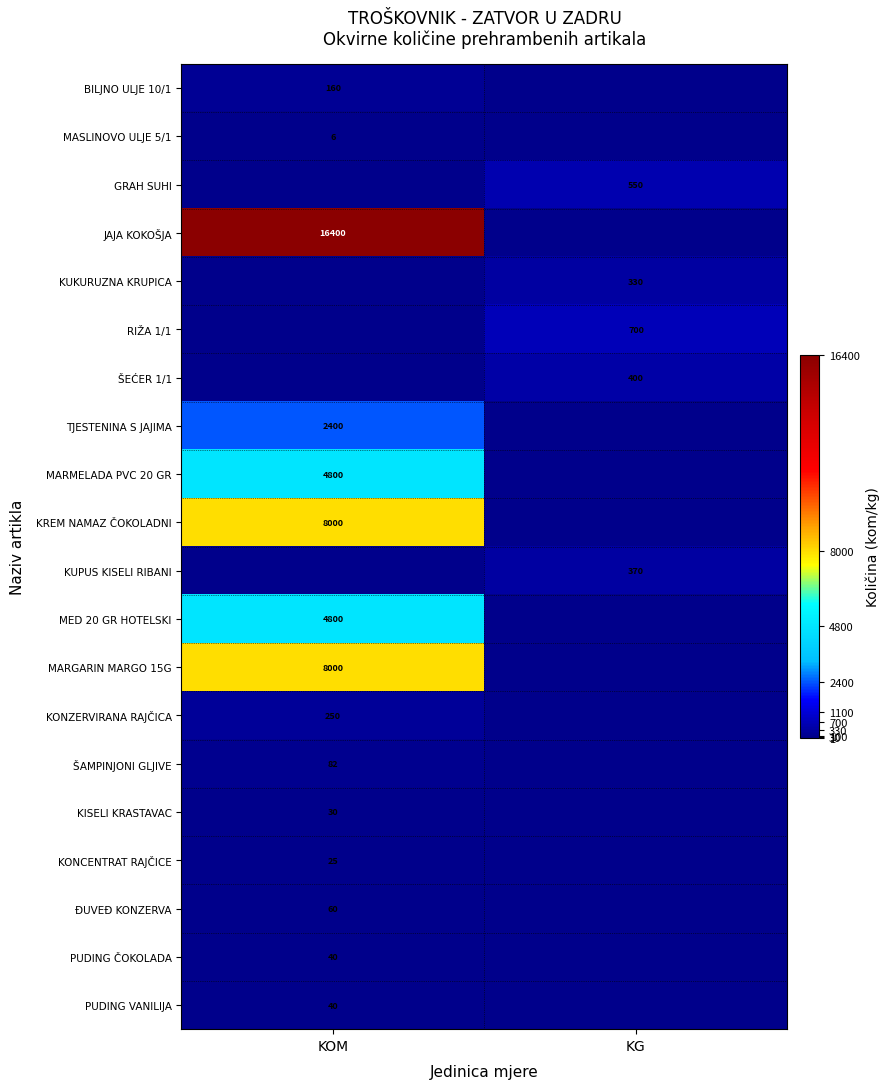

The value of ĐUVEĐ KONZERVA at KOM is 60. True or false?

True